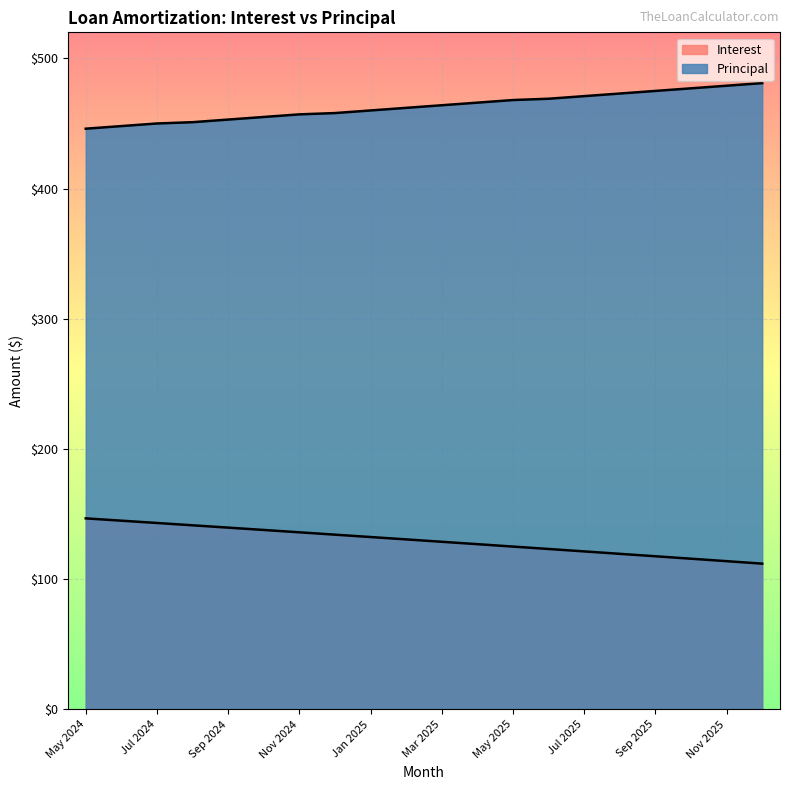

What is the smallest value displayed?

112.0